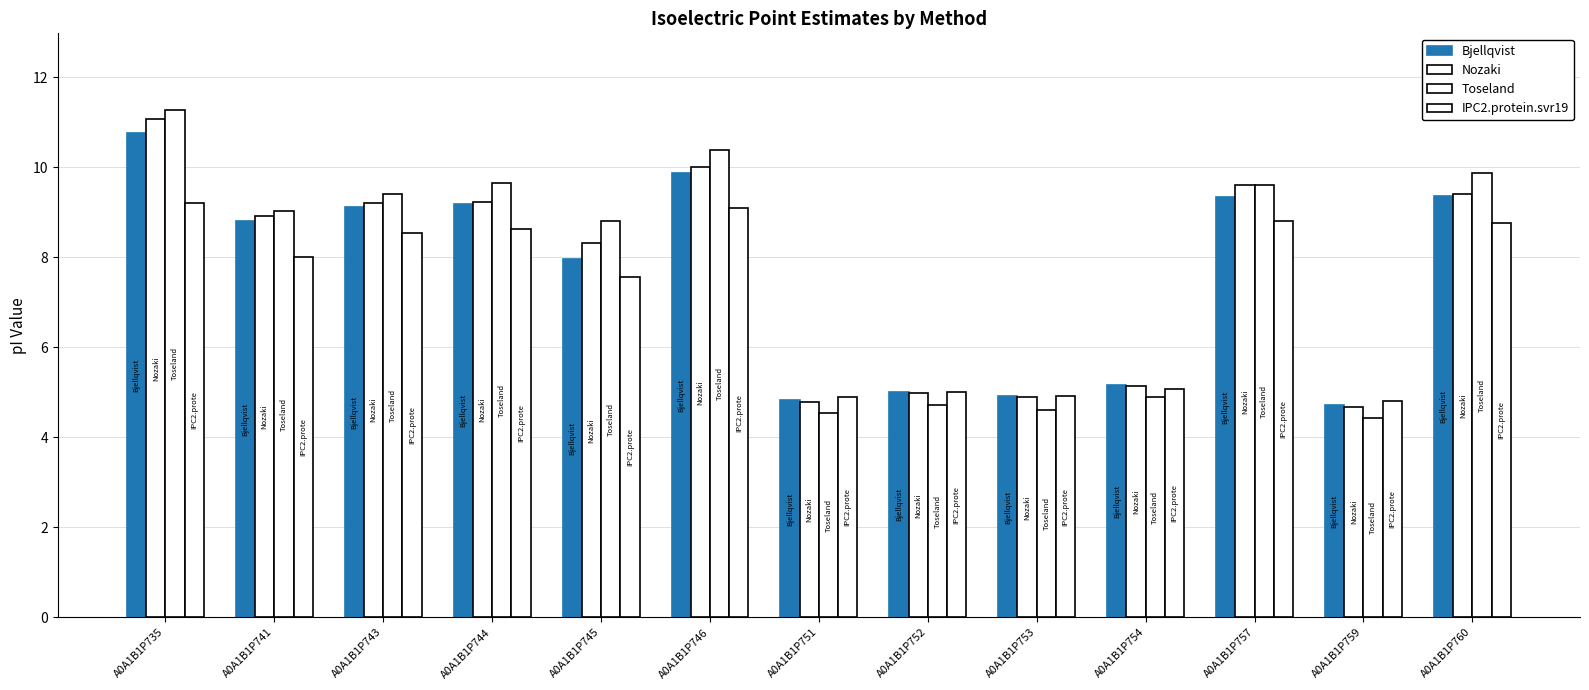

What is the highest value of the IPC2.protein.svr19 series?

9.2